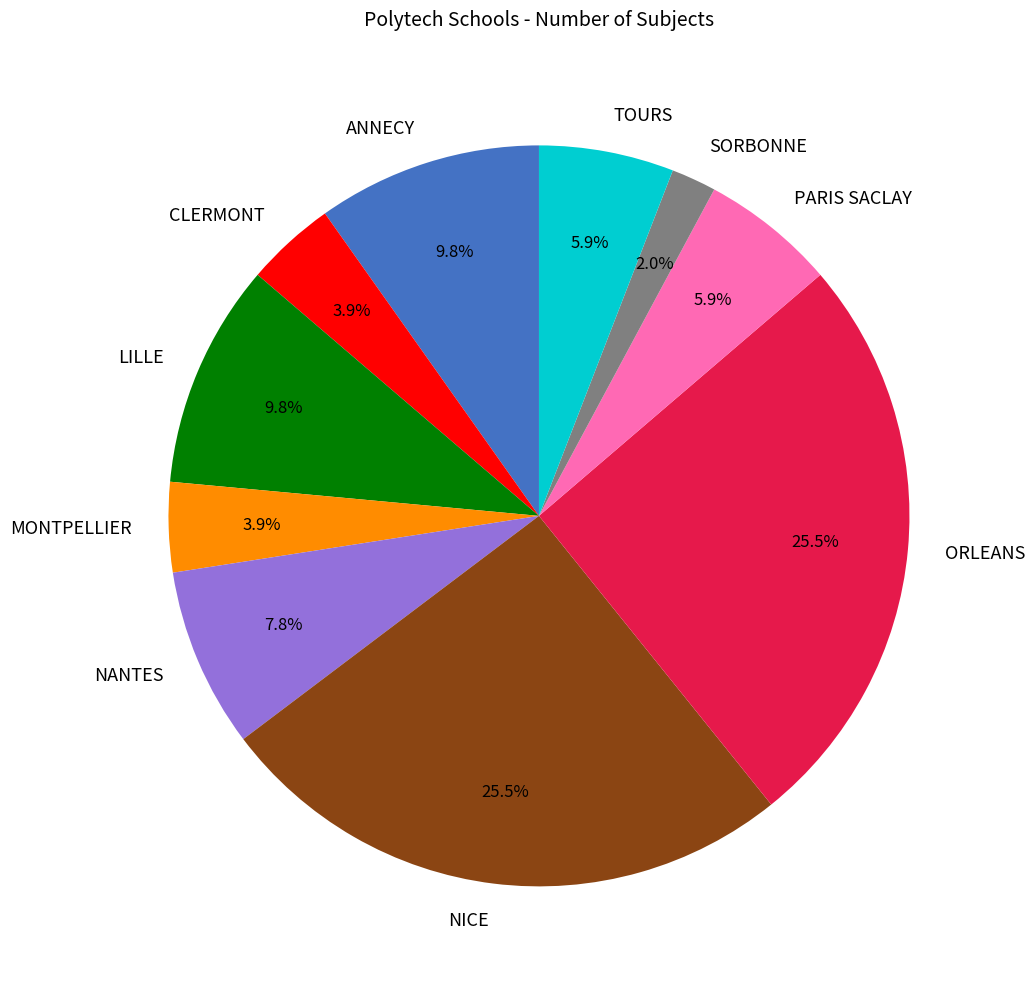

Does any single category account for the majority?

No